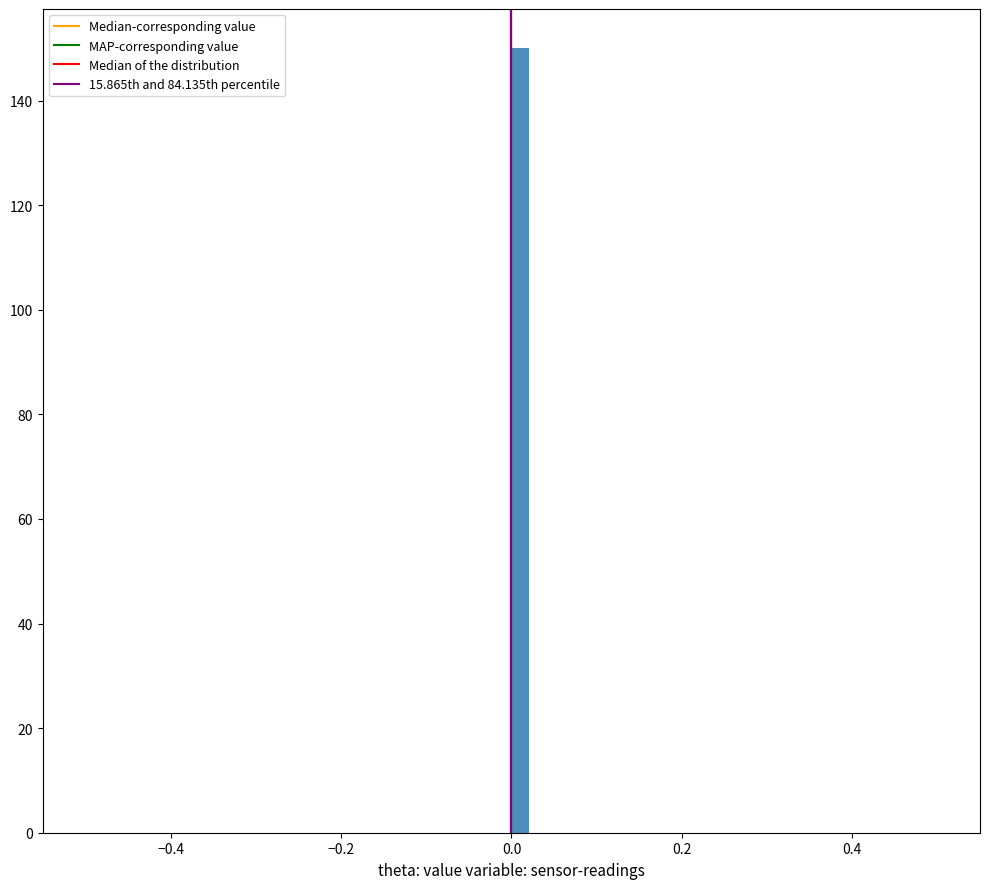

Around what value on the x-axis is the tallest bar? Give the approximate position of its centre, as read against the axis.

0.02